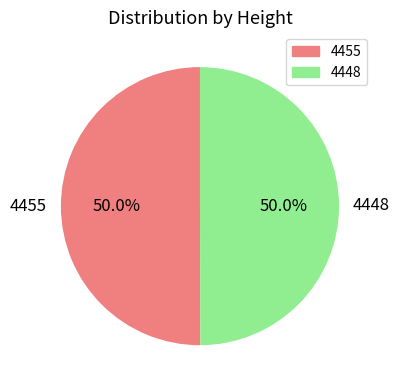

What is the ratio of the value at 4448 to the value at 4455?

1.0